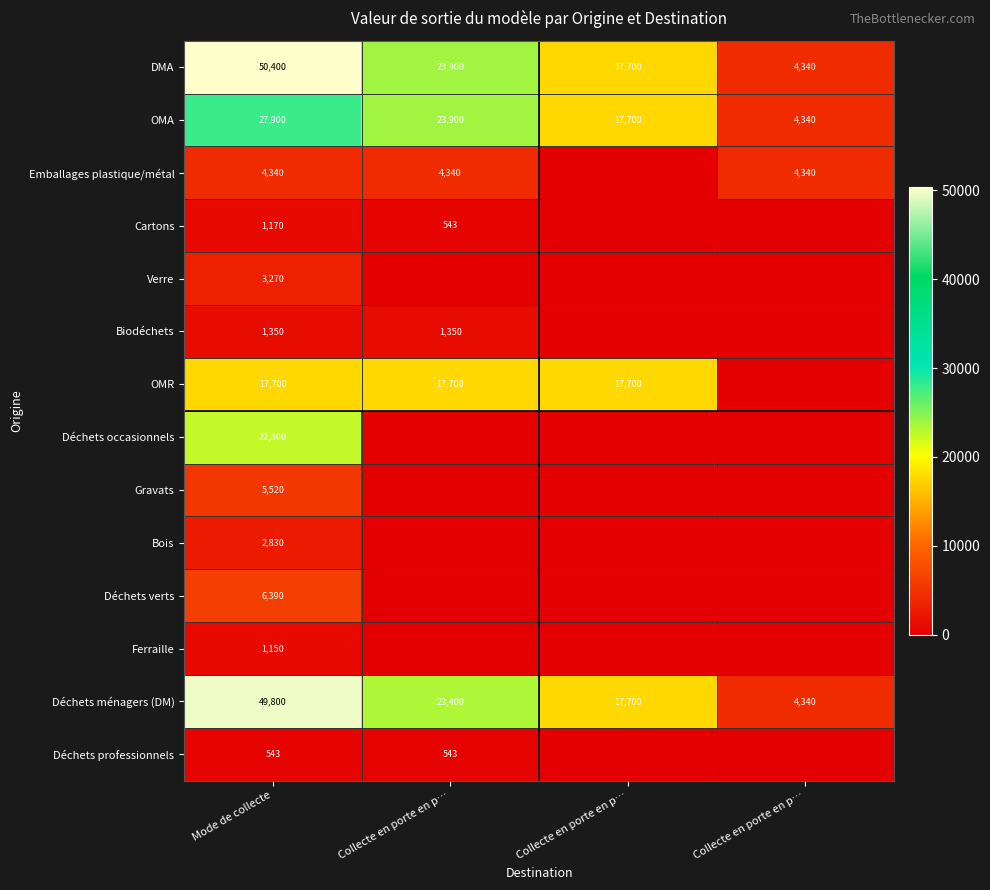

Which has a higher value, Mode de collecte or Collecte en porte en p…?

Mode de collecte